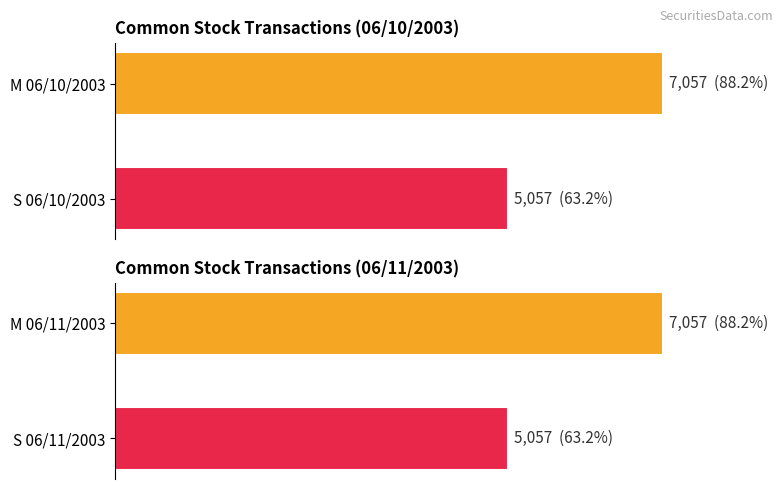

Is it true that the value at S 06/11/2003 is 7185?

False